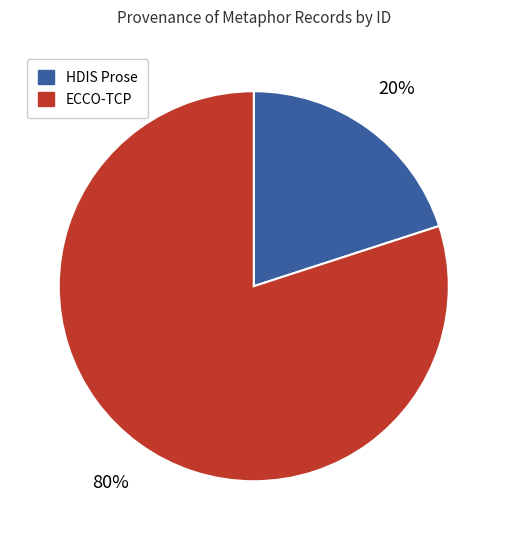

Is there any slice that represents more than half of the pie?

Yes